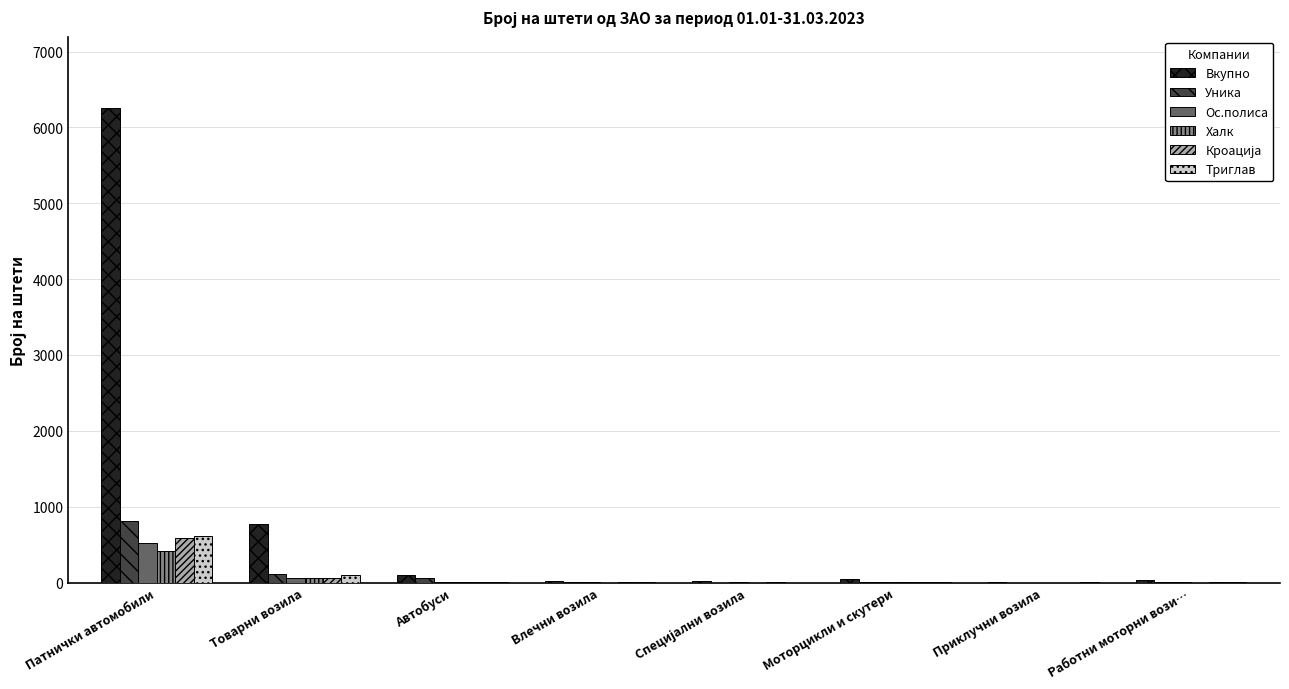

Are the bars horizontal?

No